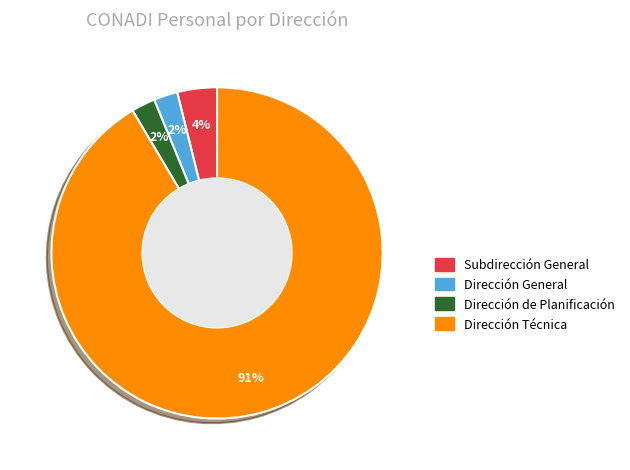

To the nearest percent, what portion does Subdirección General represent?

4%